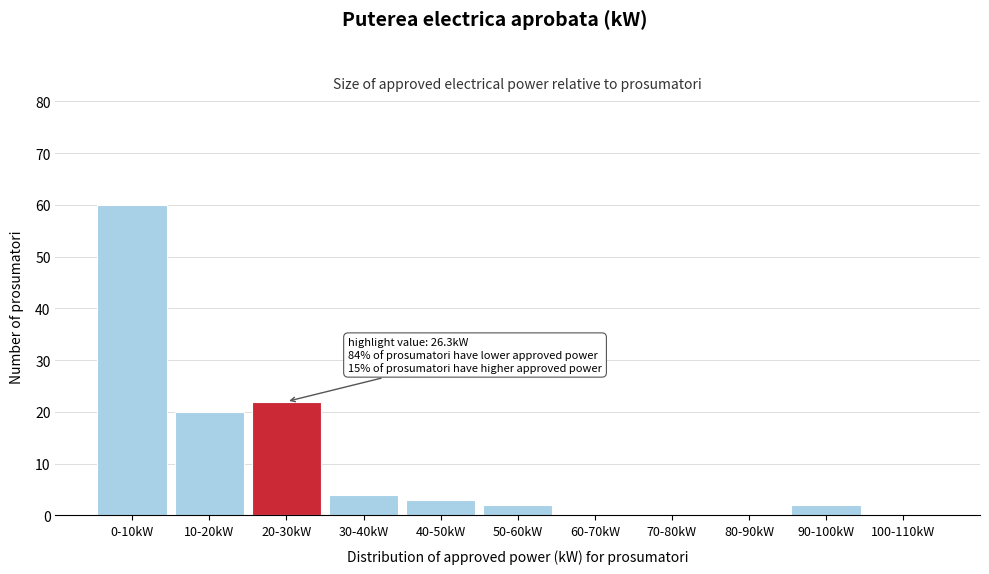

Reading left to right, transcribe all the data shown in this chart.

0-10kW=60	10-20kW=20	20-30kW=22	30-40kW=4	40-50kW=3	50-60kW=2	60-70kW=0	70-80kW=0	80-90kW=0	90-100kW=2	100-110kW=0